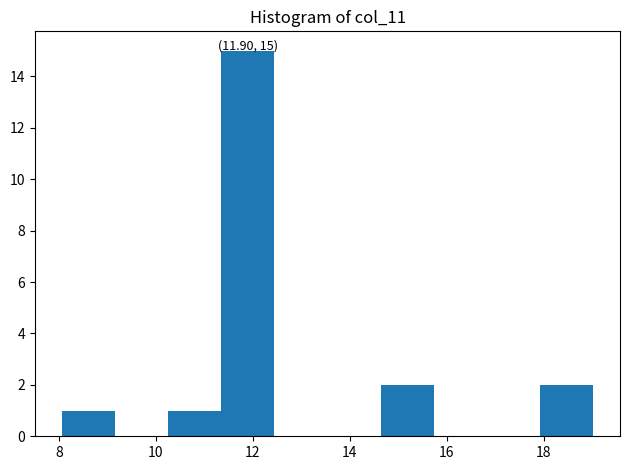

Which range on the x-axis has the tallest bar?

11.4 to 12.4